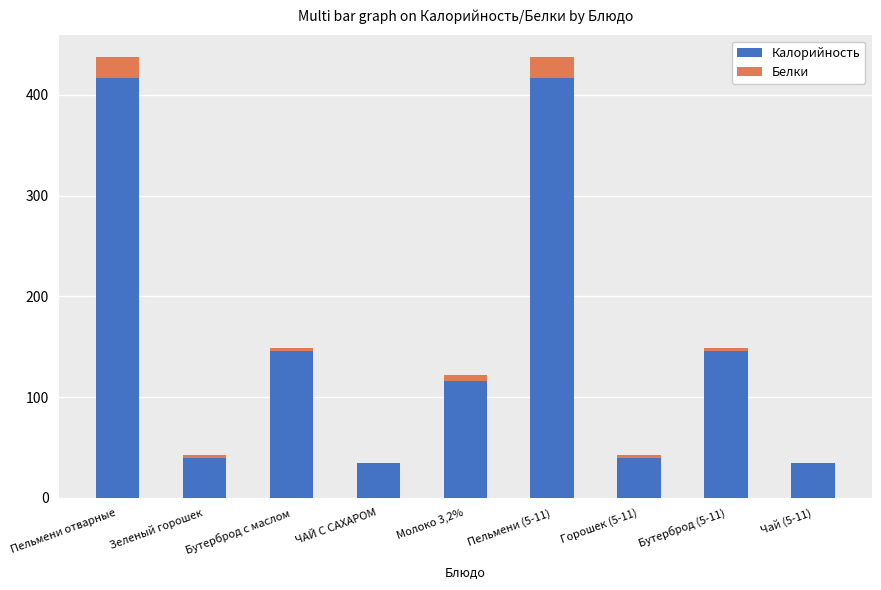

The Калорийность series shows 13.7 at Горошек (5-11). True or false?

False